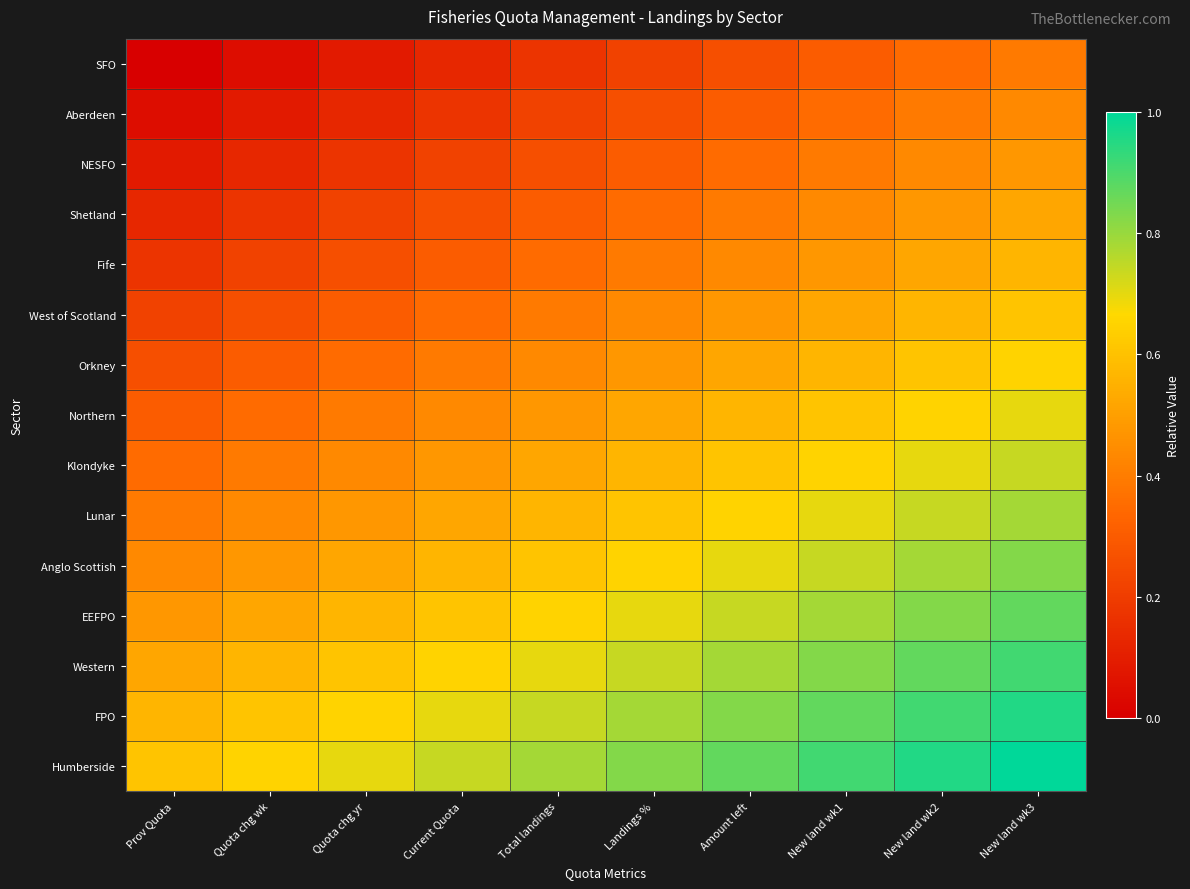

Reading right to left, what are all the values shown in this chart?

SFO: New land wk3=0.4	New land wk2=0.3	New land wk1=0.3	Amount left=0.3	Landings %=0.2	Total landings=0.2	Current Quota=0.1	Quota chg yr=0.1	Quota chg wk=0.0	Prov Quota=0.0
Aberdeen: New land wk3=0.4	New land wk2=0.4	New land wk1=0.3	Amount left=0.3	Landings %=0.3	Total landings=0.2	Current Quota=0.2	Quota chg yr=0.1	Quota chg wk=0.1	Prov Quota=0.0
NESFO: New land wk3=0.5	New land wk2=0.4	New land wk1=0.4	Amount left=0.3	Landings %=0.3	Total landings=0.3	Current Quota=0.2	Quota chg yr=0.2	Quota chg wk=0.1	Prov Quota=0.1
Shetland: New land wk3=0.5	New land wk2=0.5	New land wk1=0.4	Amount left=0.4	Landings %=0.3	Total landings=0.3	Current Quota=0.3	Quota chg yr=0.2	Quota chg wk=0.2	Prov Quota=0.1
Fife: New land wk3=0.6	New land wk2=0.5	New land wk1=0.5	Amount left=0.4	Landings %=0.4	Total landings=0.3	Current Quota=0.3	Quota chg yr=0.3	Quota chg wk=0.2	Prov Quota=0.2
West of Scotland: New land wk3=0.6	New land wk2=0.6	New land wk1=0.5	Amount left=0.5	Landings %=0.4	Total landings=0.4	Current Quota=0.3	Quota chg yr=0.3	Quota chg wk=0.3	Prov Quota=0.2
Orkney: New land wk3=0.7	New land wk2=0.6	New land wk1=0.6	Amount left=0.5	Landings %=0.5	Total landings=0.4	Current Quota=0.4	Quota chg yr=0.3	Quota chg wk=0.3	Prov Quota=0.3
Northern: New land wk3=0.7	New land wk2=0.7	New land wk1=0.6	Amount left=0.6	Landings %=0.5	Total landings=0.5	Current Quota=0.4	Quota chg yr=0.4	Quota chg wk=0.3	Prov Quota=0.3
Klondyke: New land wk3=0.7	New land wk2=0.7	New land wk1=0.7	Amount left=0.6	Landings %=0.6	Total landings=0.5	Current Quota=0.5	Quota chg yr=0.4	Quota chg wk=0.4	Prov Quota=0.3
Lunar: New land wk3=0.8	New land wk2=0.7	New land wk1=0.7	Amount left=0.7	Landings %=0.6	Total landings=0.6	Current Quota=0.5	Quota chg yr=0.5	Quota chg wk=0.4	Prov Quota=0.4
Anglo Scottish: New land wk3=0.8	New land wk2=0.8	New land wk1=0.7	Amount left=0.7	Landings %=0.7	Total landings=0.6	Current Quota=0.6	Quota chg yr=0.5	Quota chg wk=0.5	Prov Quota=0.4
EEFPO: New land wk3=0.9	New land wk2=0.8	New land wk1=0.8	Amount left=0.7	Landings %=0.7	Total landings=0.7	Current Quota=0.6	Quota chg yr=0.6	Quota chg wk=0.5	Prov Quota=0.5
Western: New land wk3=0.9	New land wk2=0.9	New land wk1=0.8	Amount left=0.8	Landings %=0.7	Total landings=0.7	Current Quota=0.7	Quota chg yr=0.6	Quota chg wk=0.6	Prov Quota=0.5
FPO: New land wk3=1.0	New land wk2=0.9	New land wk1=0.9	Amount left=0.8	Landings %=0.8	Total landings=0.7	Current Quota=0.7	Quota chg yr=0.7	Quota chg wk=0.6	Prov Quota=0.6
Humberside: New land wk3=1.0	New land wk2=1.0	New land wk1=0.9	Amount left=0.9	Landings %=0.8	Total landings=0.8	Current Quota=0.7	Quota chg yr=0.7	Quota chg wk=0.7	Prov Quota=0.6